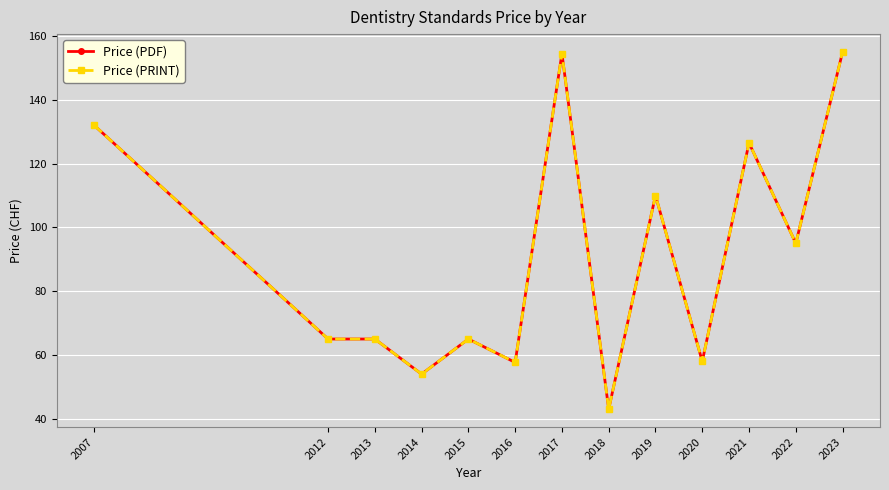

What is the difference between the Price (PDF) values at 2018 and 2013?

22.0